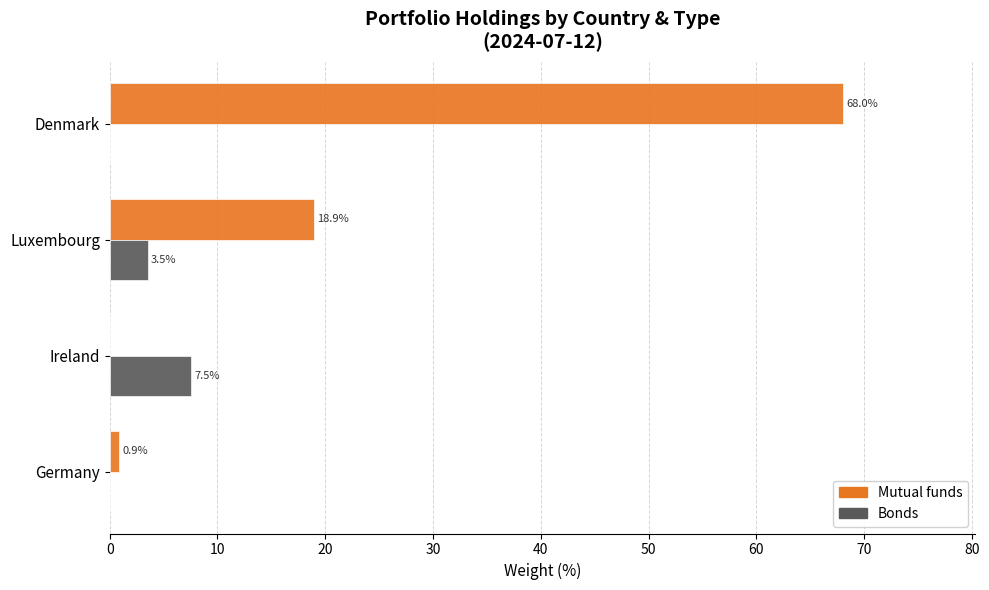

What is the average value of the Bonds series?

2.8